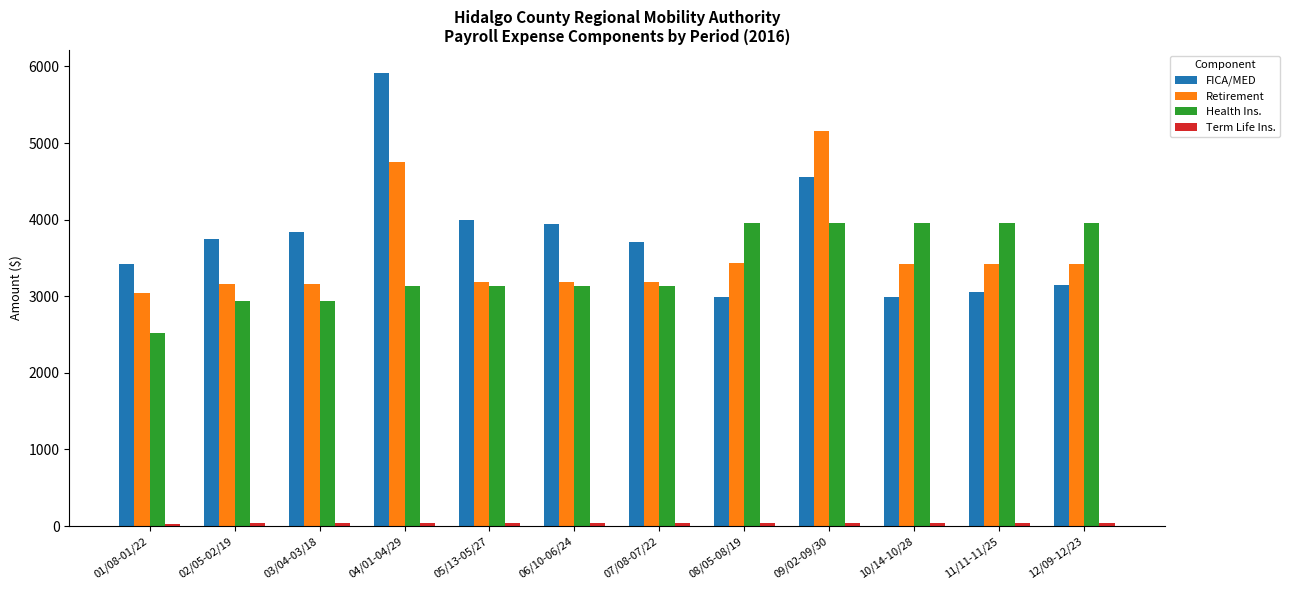

What is the difference between the maximum and minimum values in the FICA/MED series?

2934.9